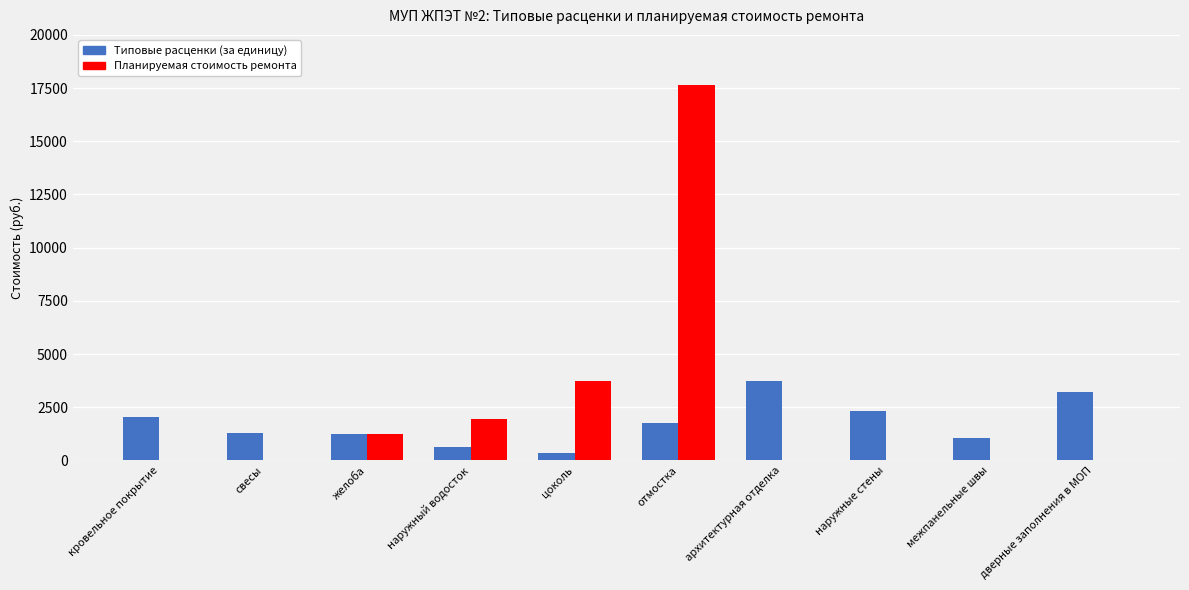

Are the bars grouped side by side (vs. stacked)?

Yes